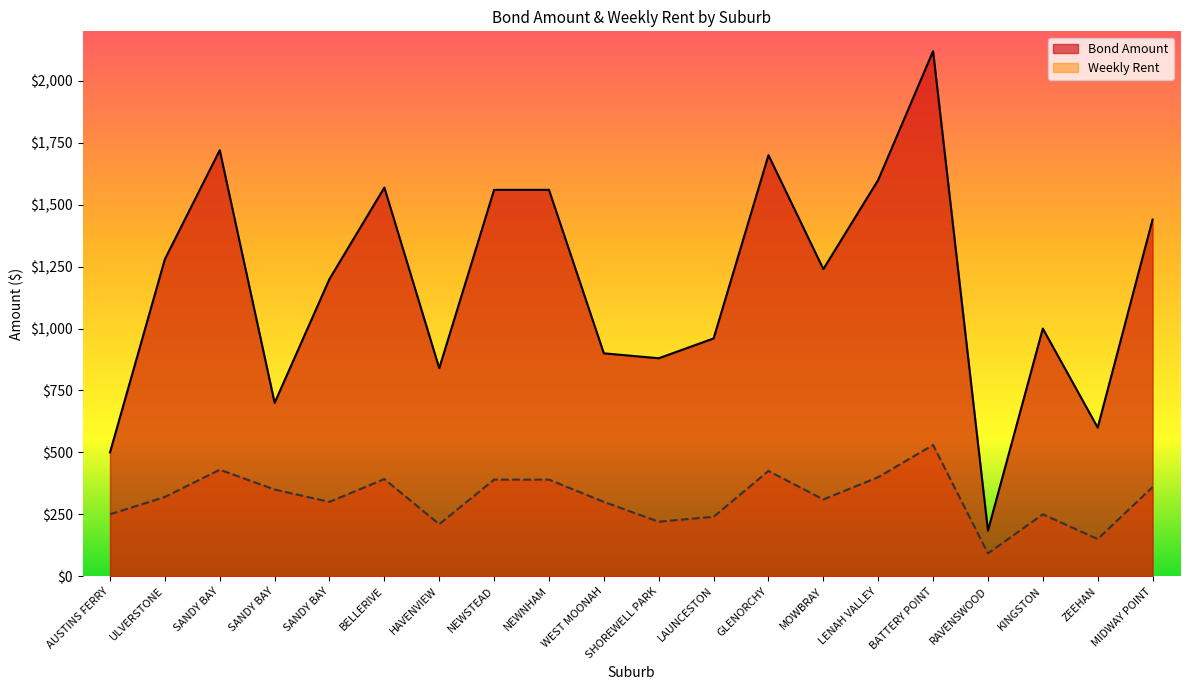

True or false: Weekly Rent and Bond Amount cross at least once.

False